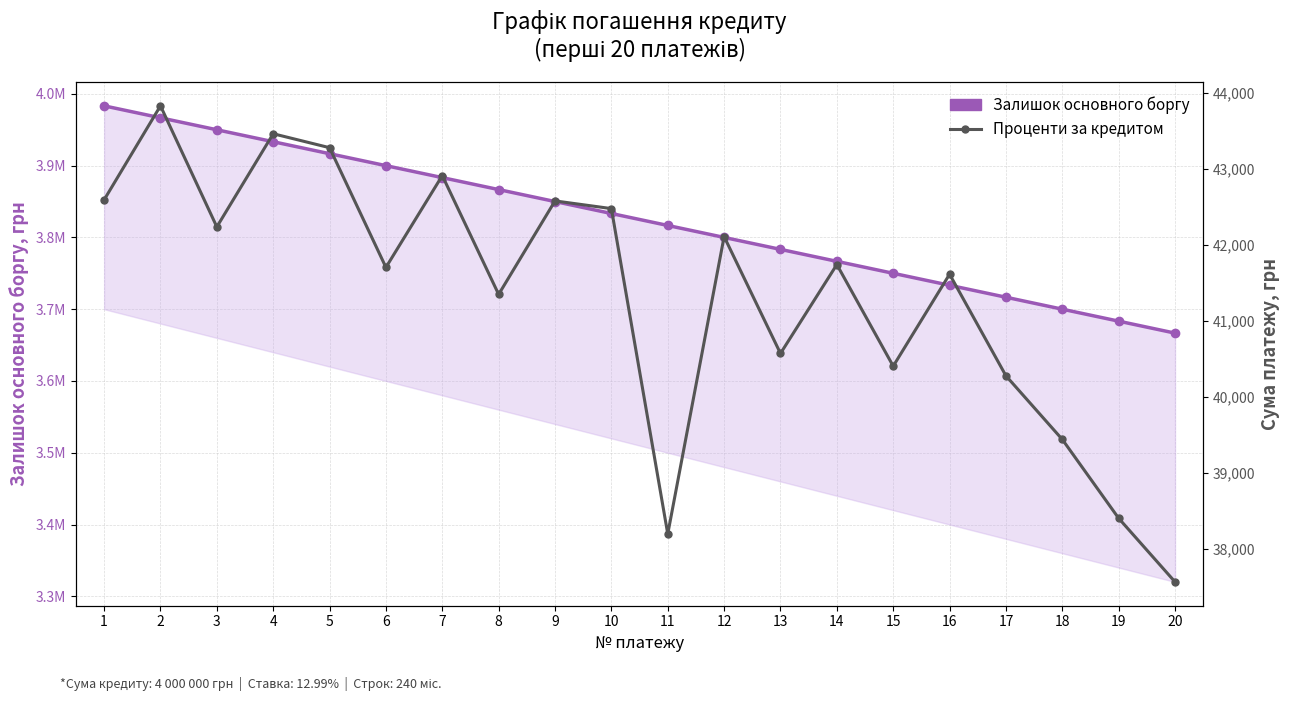

What is the value of the Проценти за кредитом point at the 3rd from the left?

42235.2